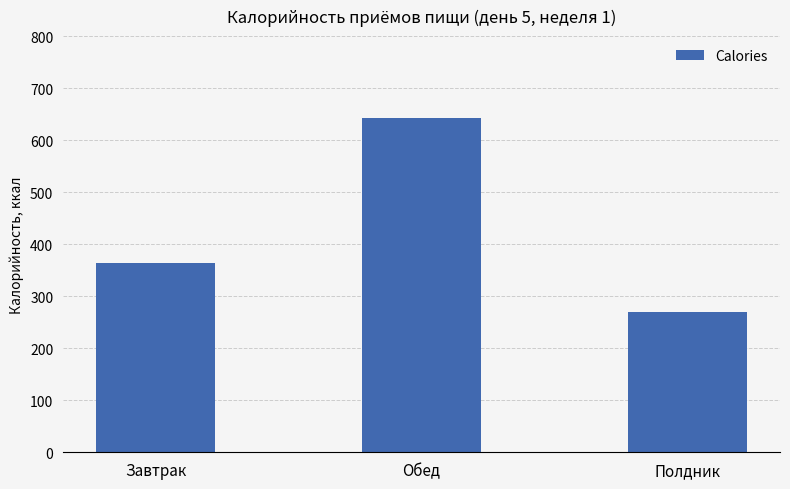

How many bars are there in total?

3